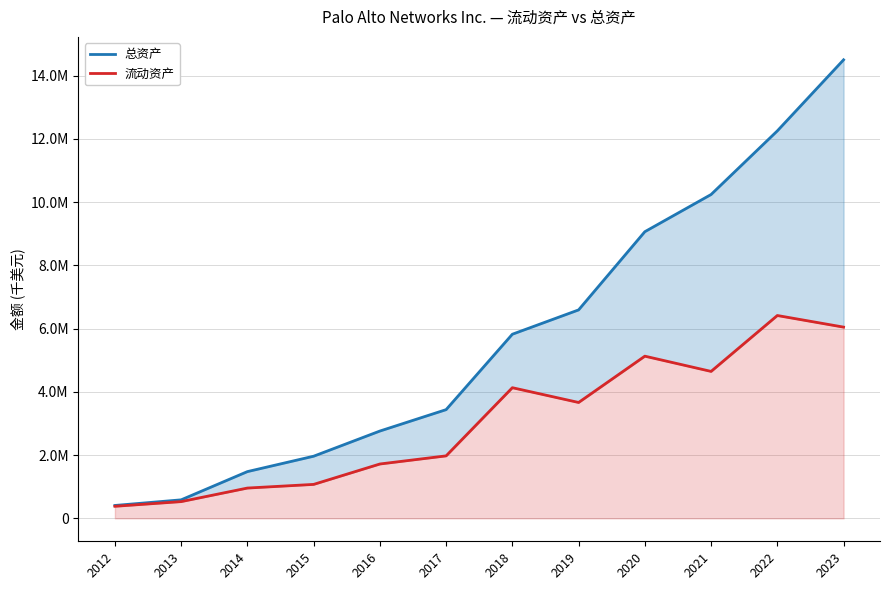

True or false: 总资产 has a value of 6592200 at 2019.

True